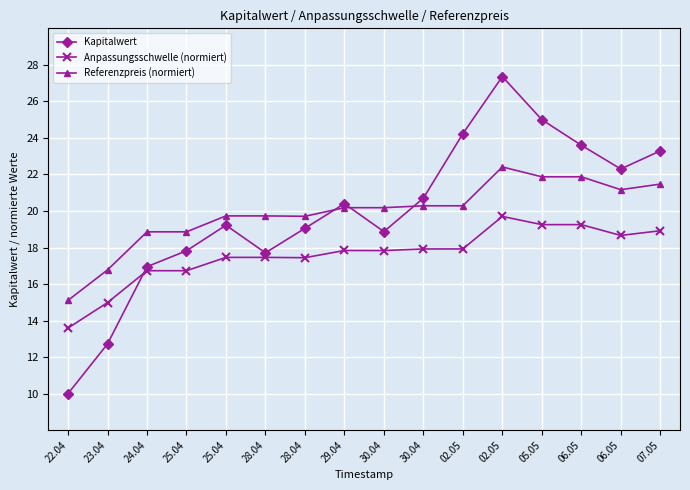

Rank the series at 29.04 from lowest to highest value.

Anpassungsschwelle (normiert), Referenzpreis (normiert), Kapitalwert